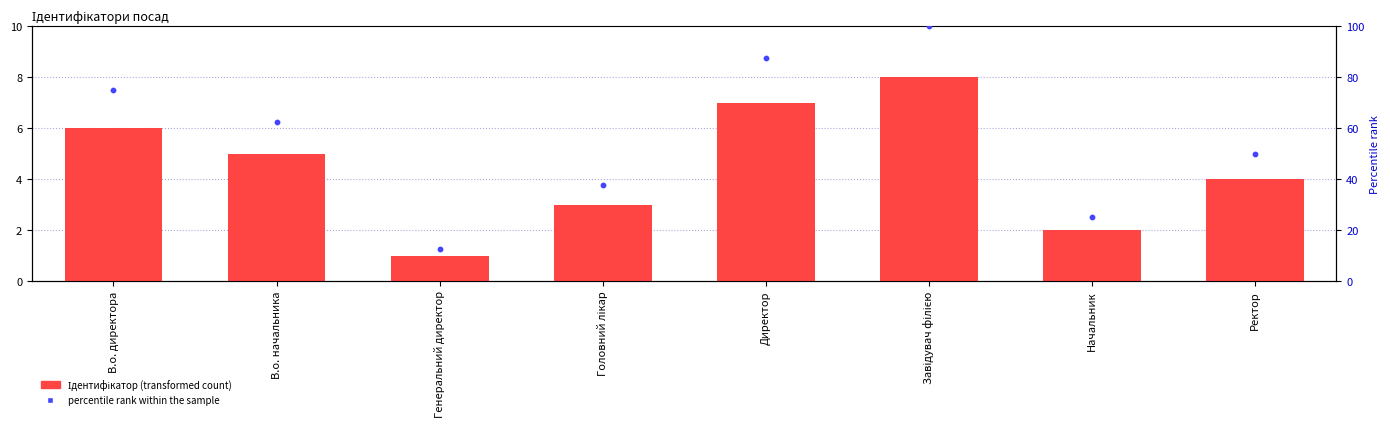

What is the total value across all series at Головний лікар?

40.5